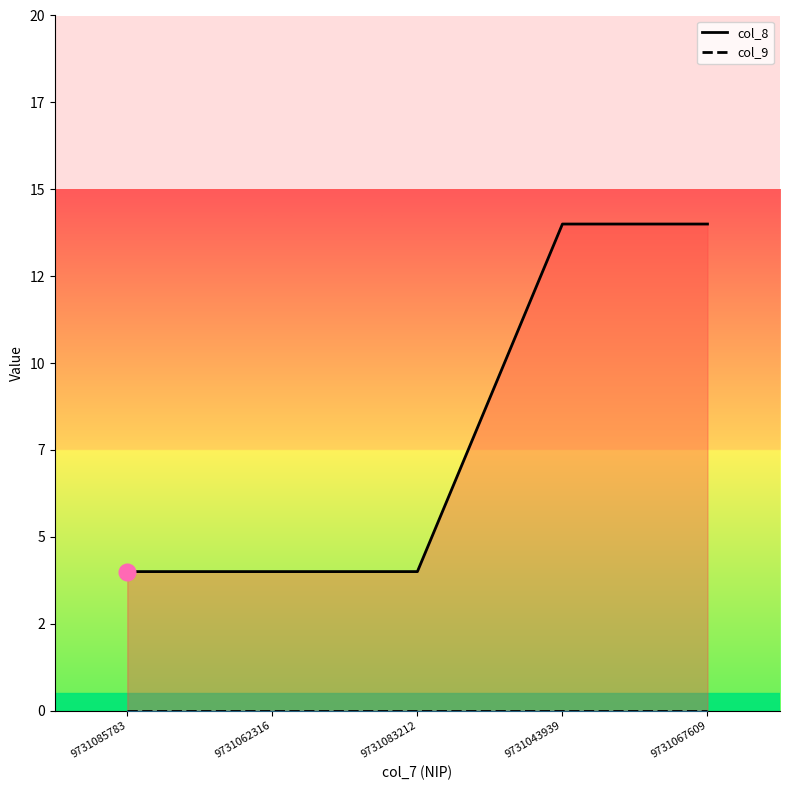

True or false: col_8 and col_9 intersect in this chart.

False